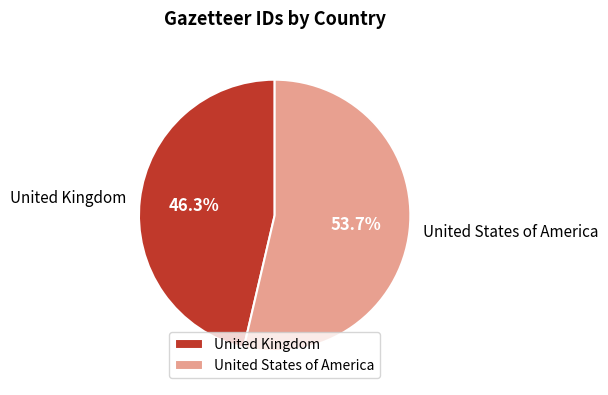

Which slice is the largest?

United States of America